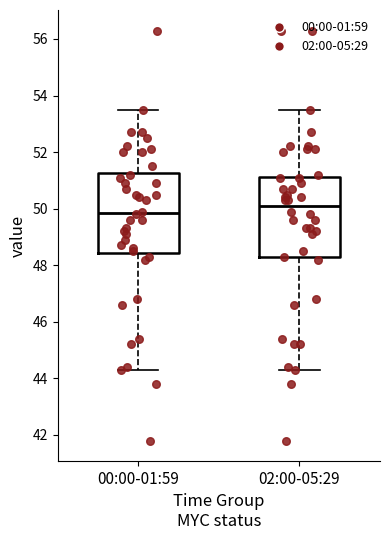

Reading left to right, read every box against the y-axis: the position of its median line, the range the box covers, and the ends of its whiskers. The values are not printed on the chart, so give them approximately, as read against the axis.

00:00-01:59: median 49.8, box 48.4 to 51.2, whiskers 44.4 to 53.6
02:00-05:29: median 50.2, box 48.2 to 51.2, whiskers 44.4 to 53.6